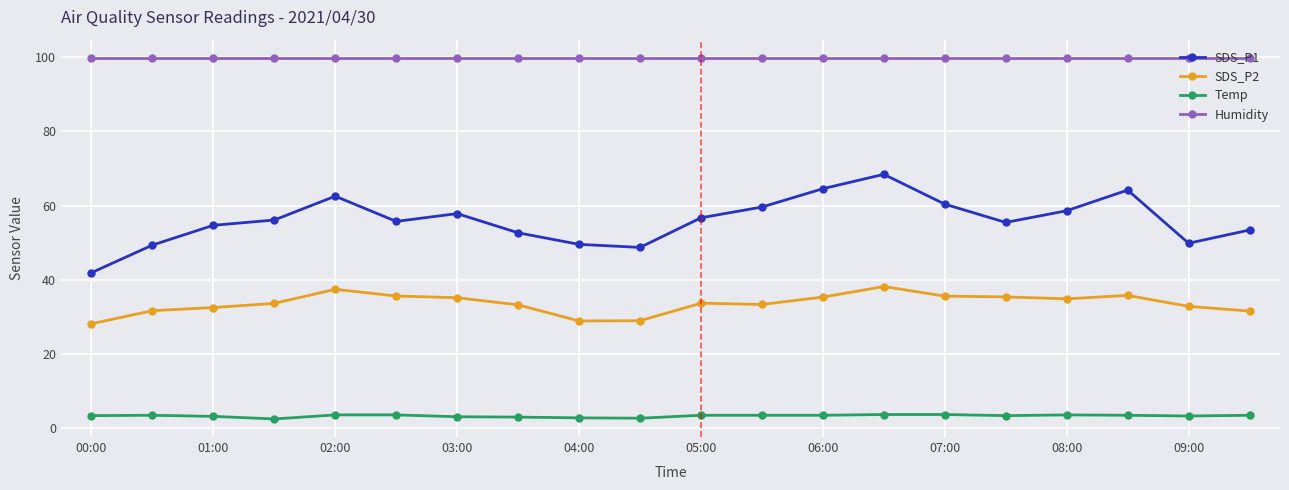

What is the minimum value for Humidity?

99.9